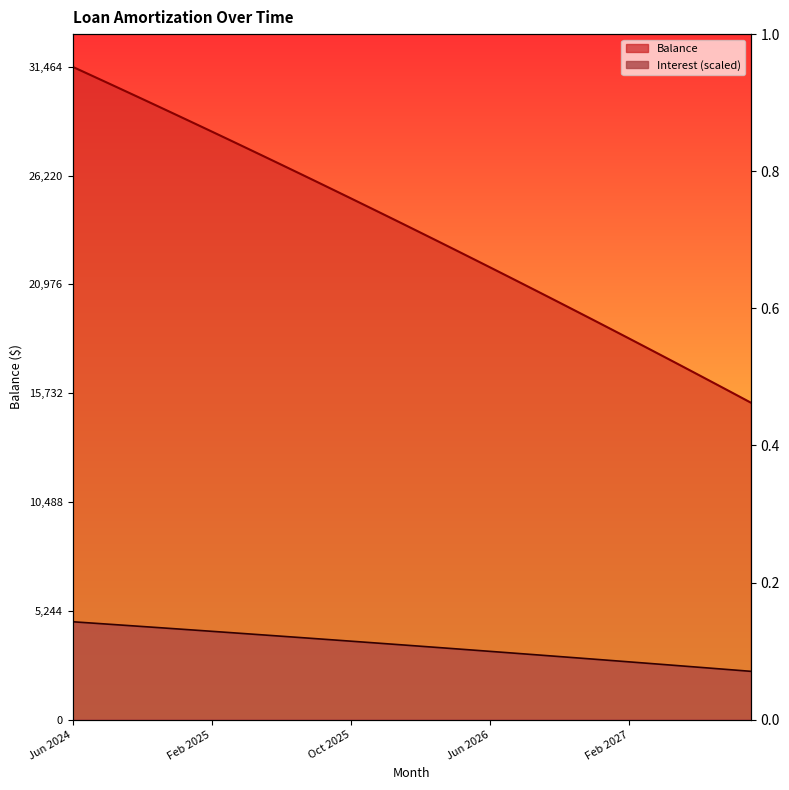

What is the total value across all series at Oct 2025?

28906.6